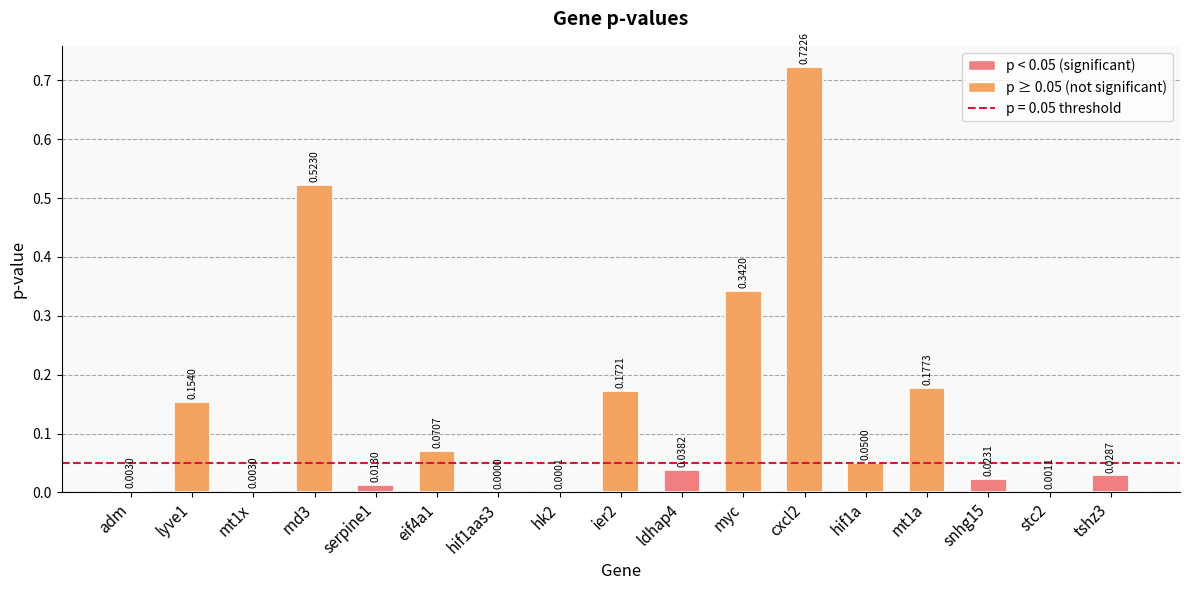

Which has a higher value, eif4a1 or adm?

eif4a1